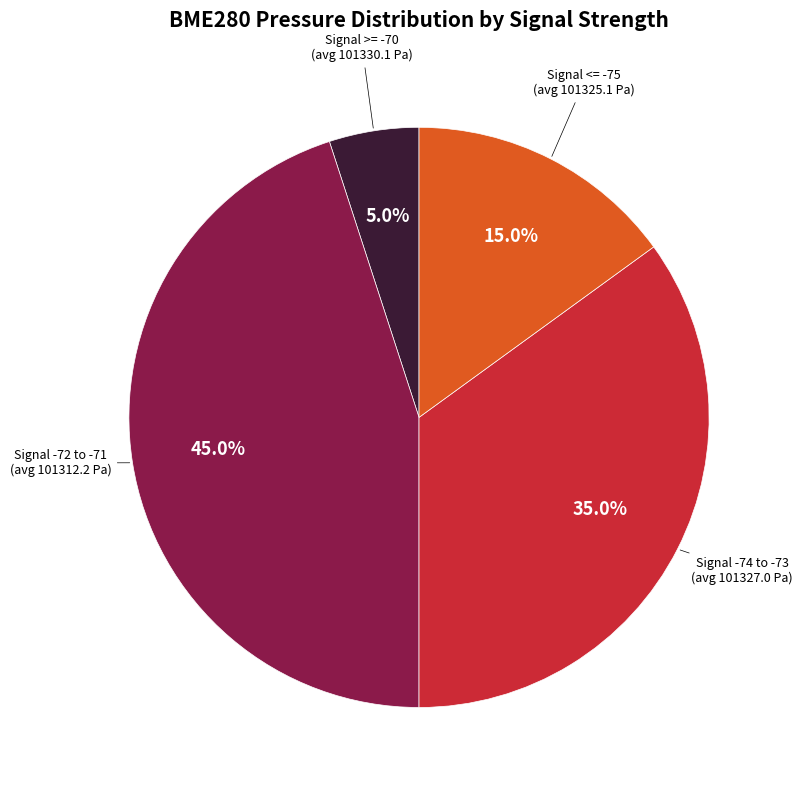

How many segments does this pie chart have?

4